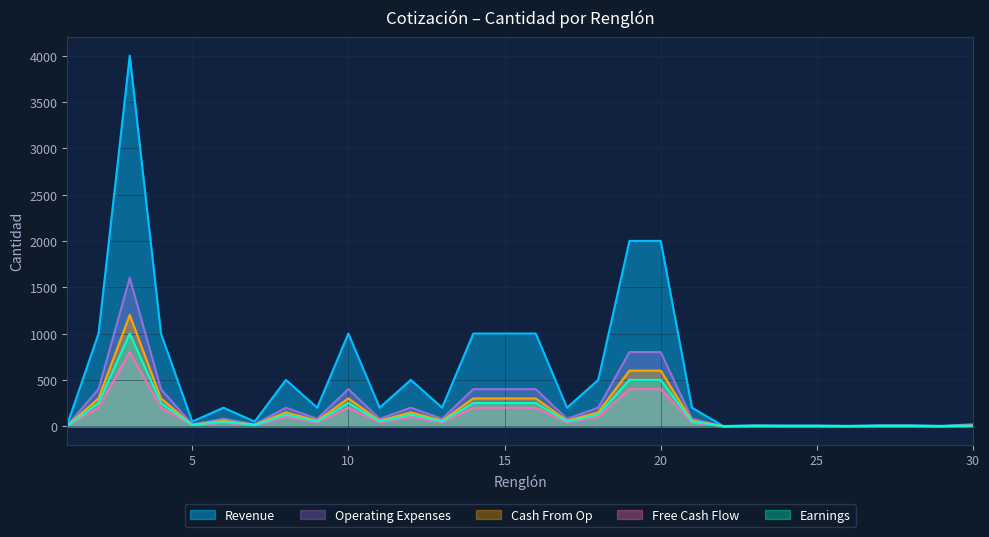

What is the value of the Cash From Op point at the 20th from the left?

600.0